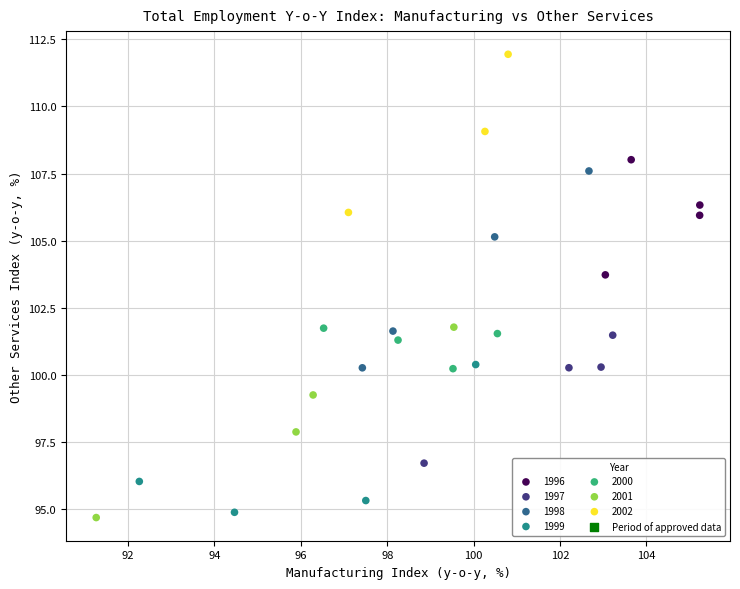

Which series reaches the maximum Y coordinate?

2002